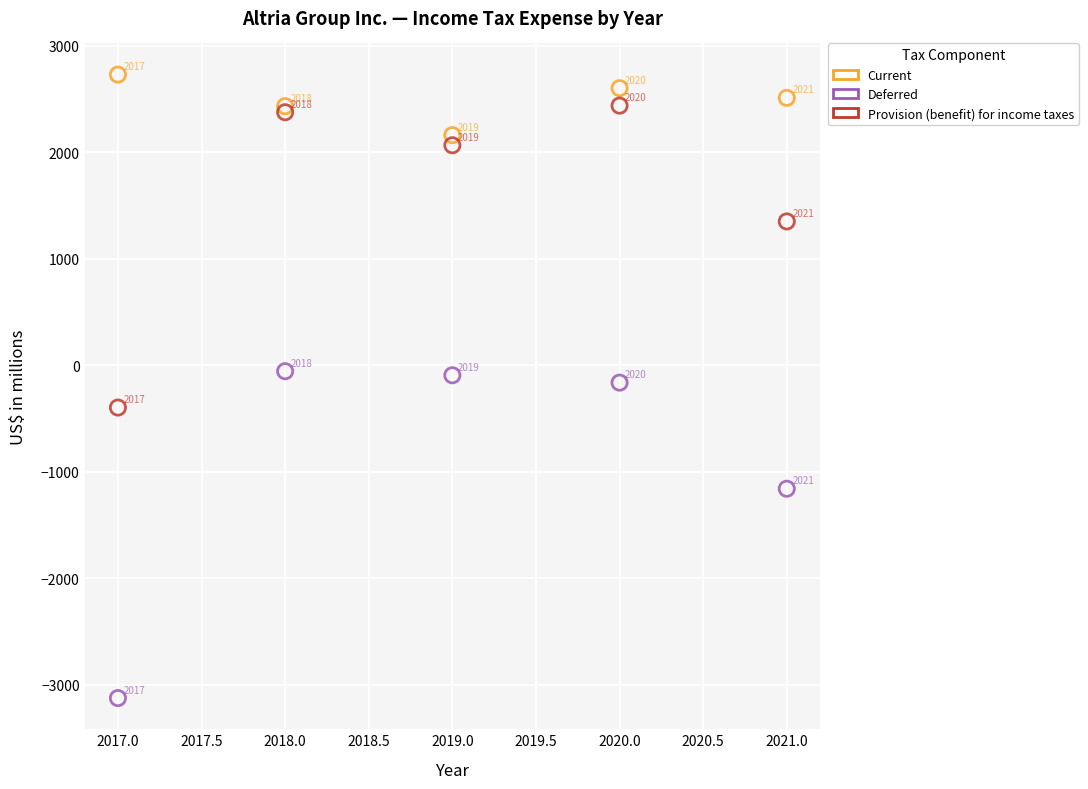

In the Current series, what Y value is closest to 2443?

2431